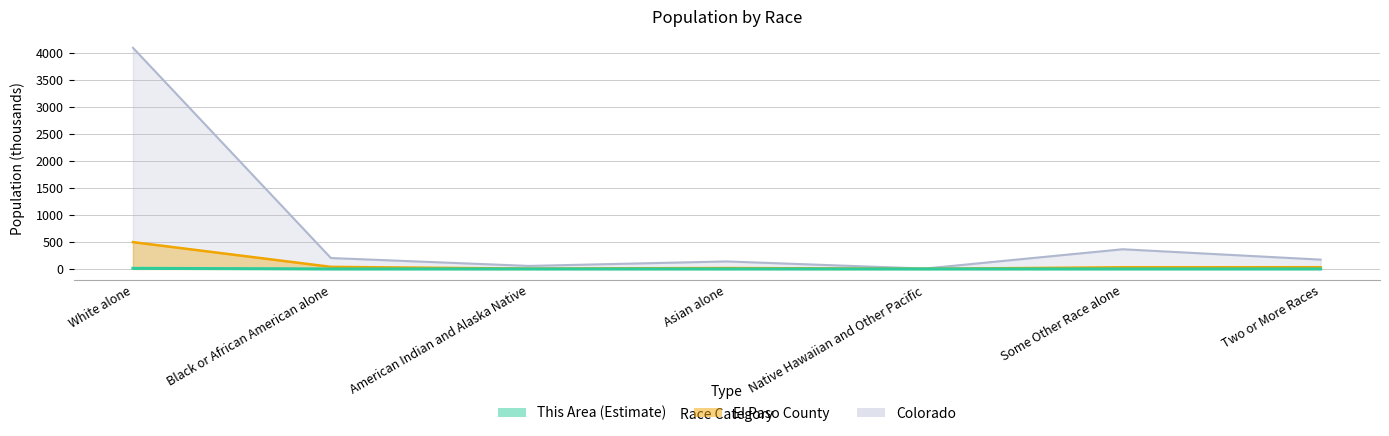

What is the change in value from Asian alone to Some Other Race alone?

+0.3